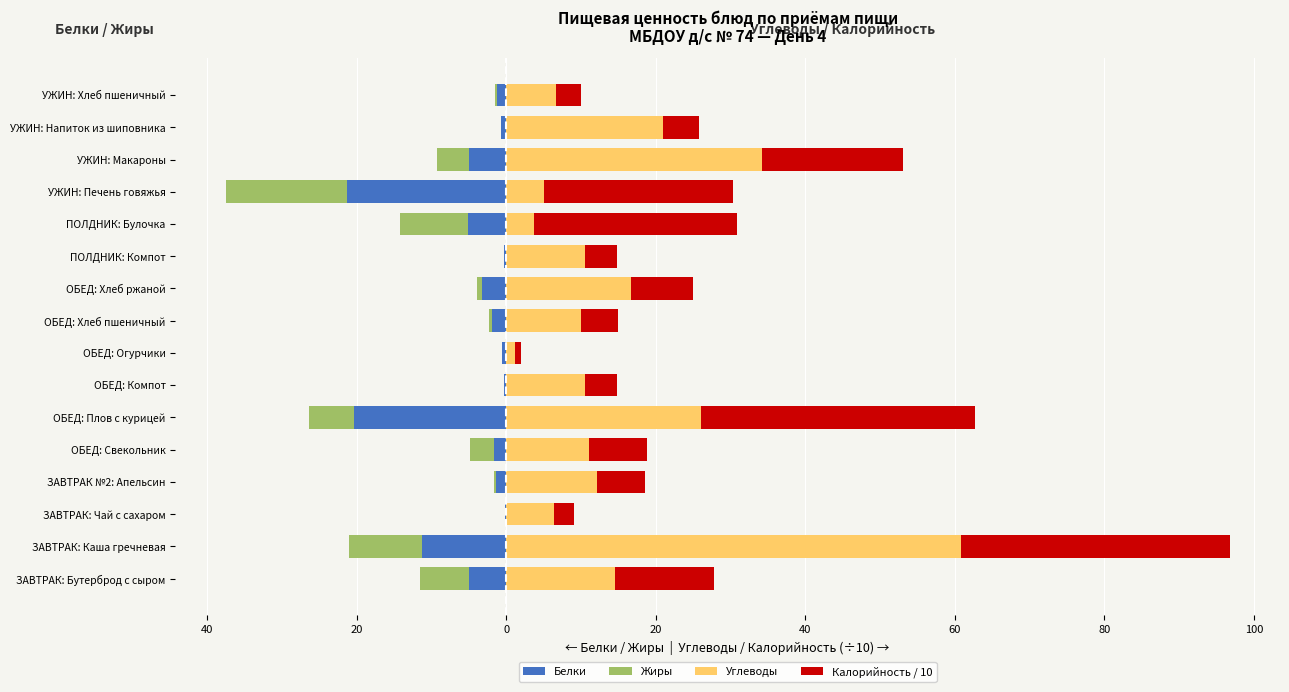

At how many categories does at least one series exceed 5?

15